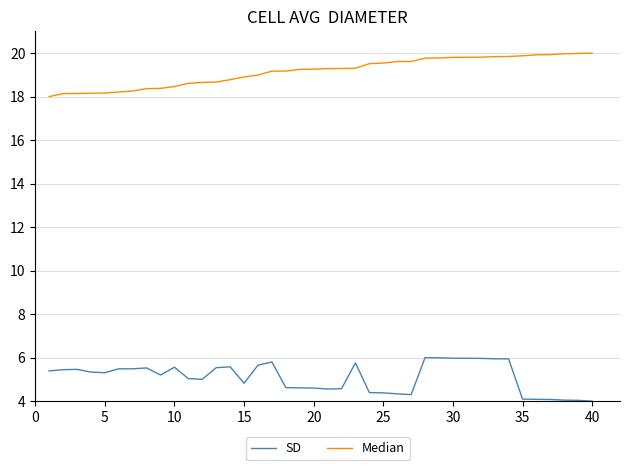

List the series in order of their peak value, lowest first.

SD, Median